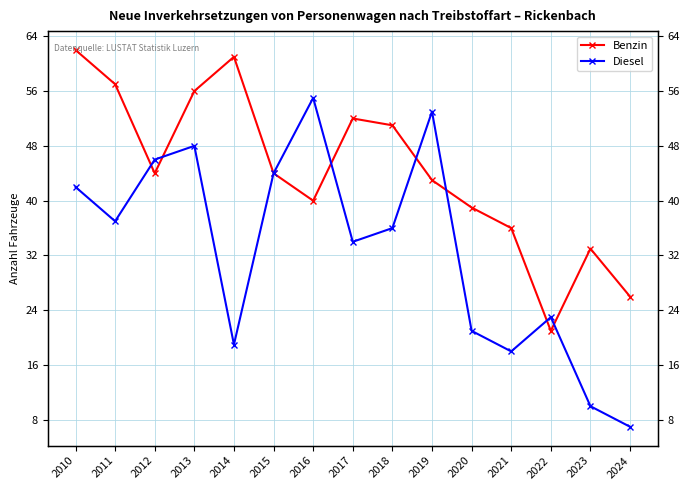

What is the minimum value for Diesel?

7